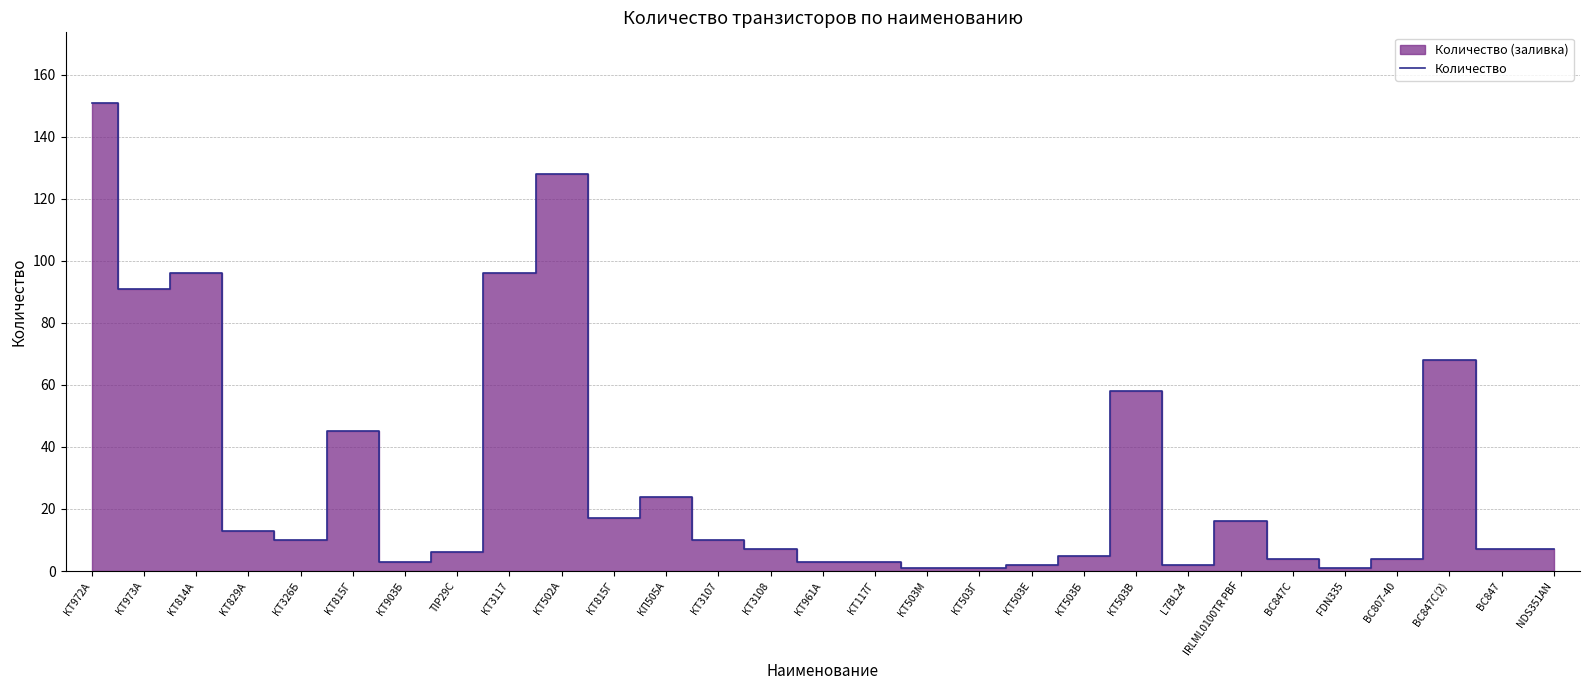

Rank the categories by value from highest to lowest.

КТ972А, КТ502А, KT814A, КТ3117, КТ973А, BC847C(2), КТ503В, KT815Г, КП505А, КТ815Г, IRLML0100TR PBF, KT829A, КТ326Б, КТ3107, КТ3108, BC847, NDS351AN, TIP29C, КТ503Б, BC847C, BC807-40, КТ903Б, КТ961А, КТ117Г, КТ503Е, L7BL24, КТ503М, КТ503Г, FDN335